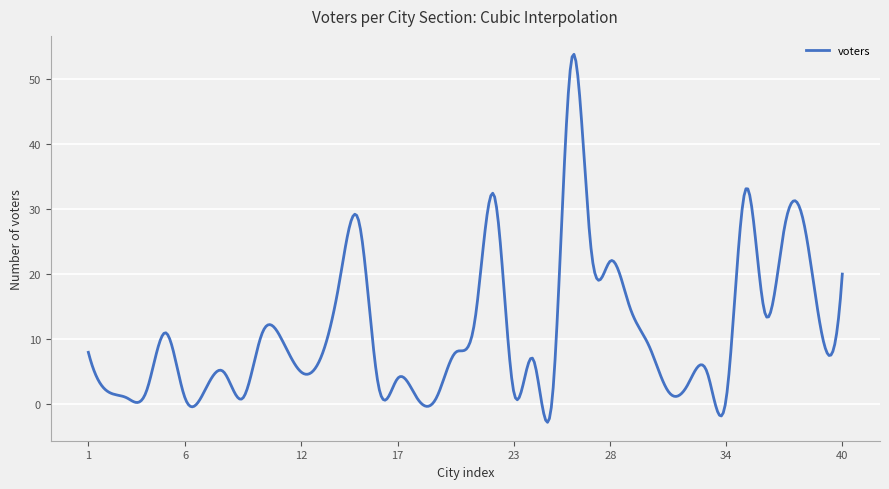

What is the difference between the maximum and minimum values?

56.5